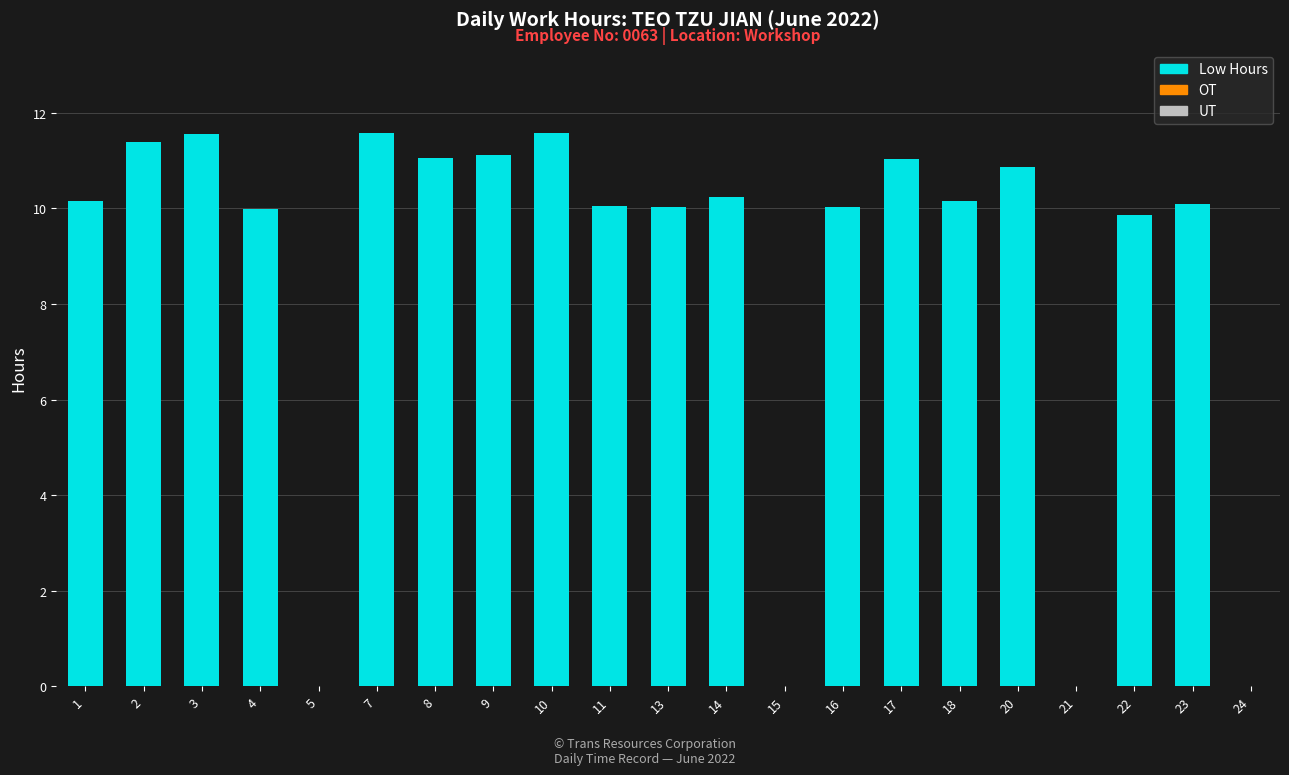

What is the greatest value displayed?

11.6